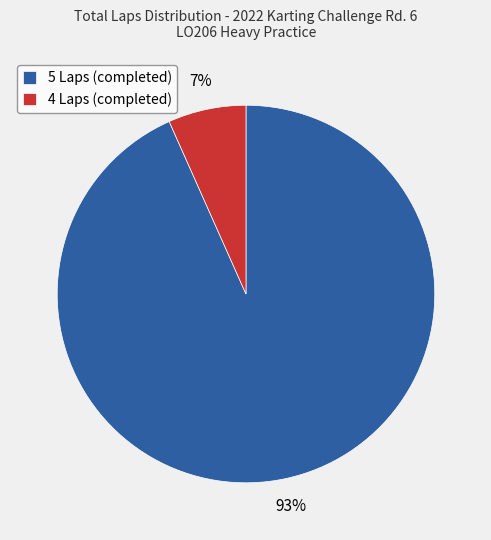

To the nearest percent, what percentage of the pie is 5 Laps (completed)?

93%